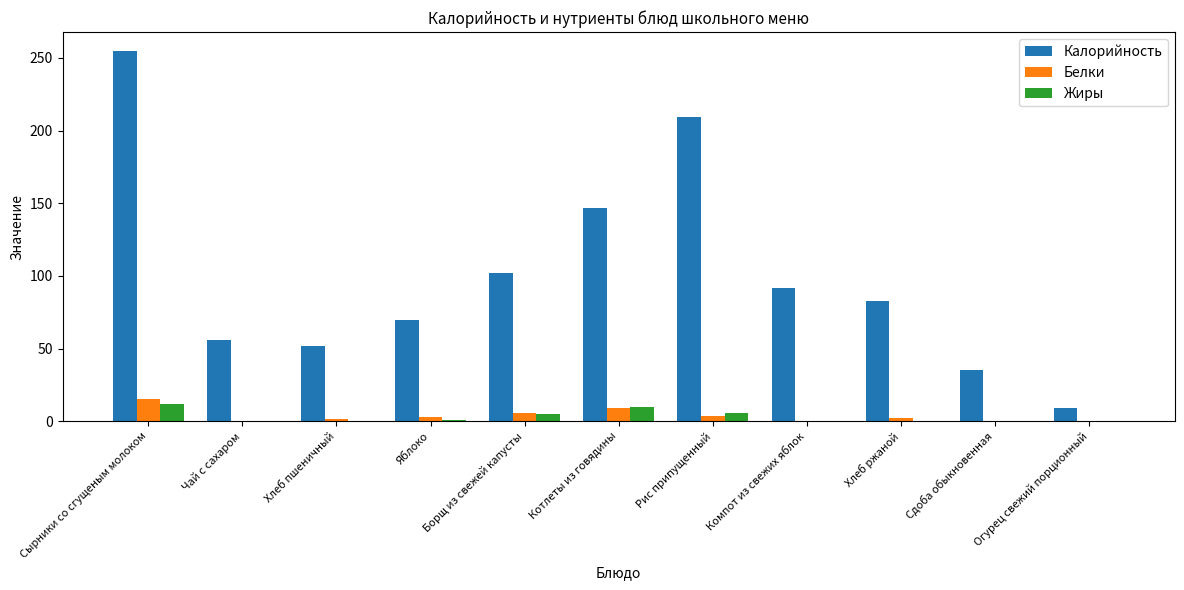

Which series changed the most between Компот из свежих яблок and Сдоба обыкновенная?

Калорийность